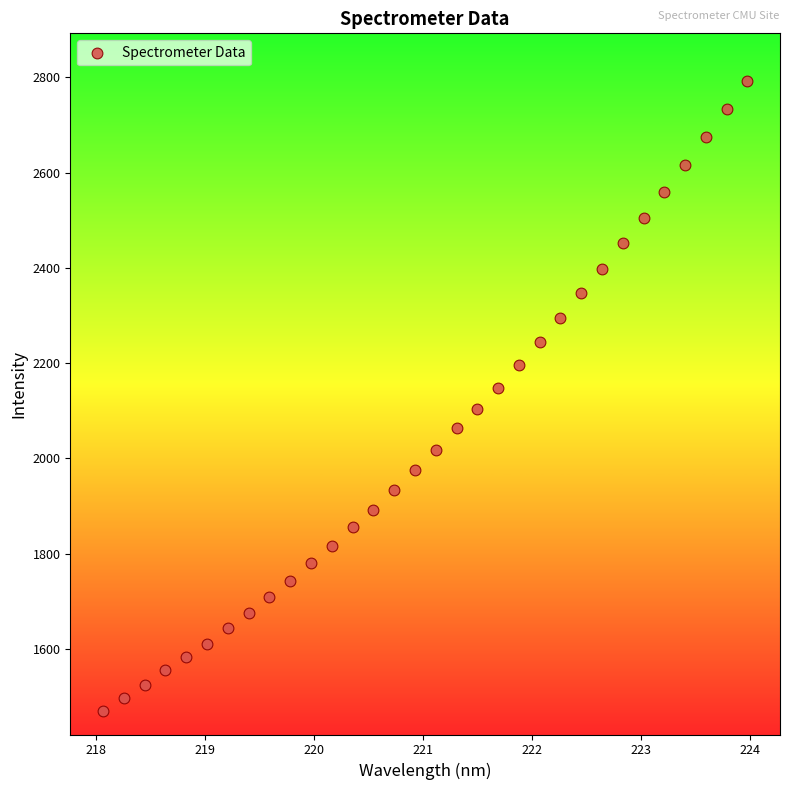

What is the range of Y values (max minus min)?

1322.0